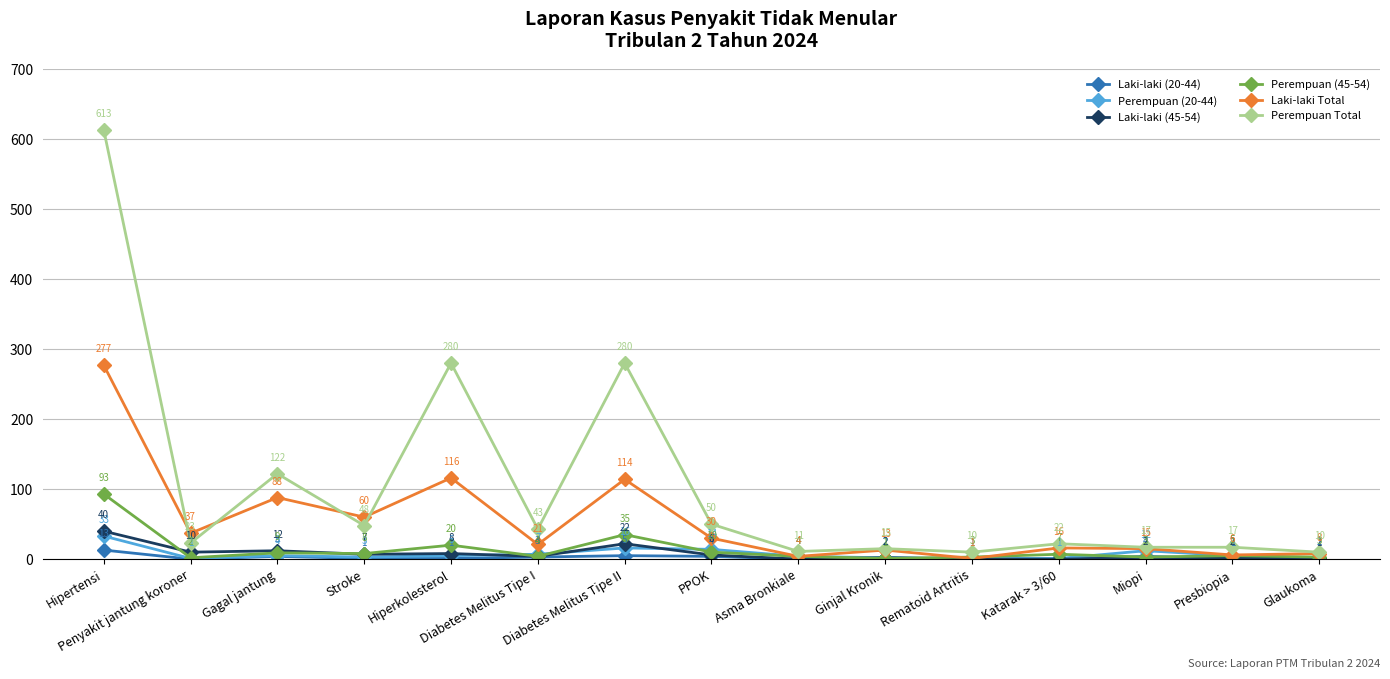

At how many categories does at least one series exceed 73?

4